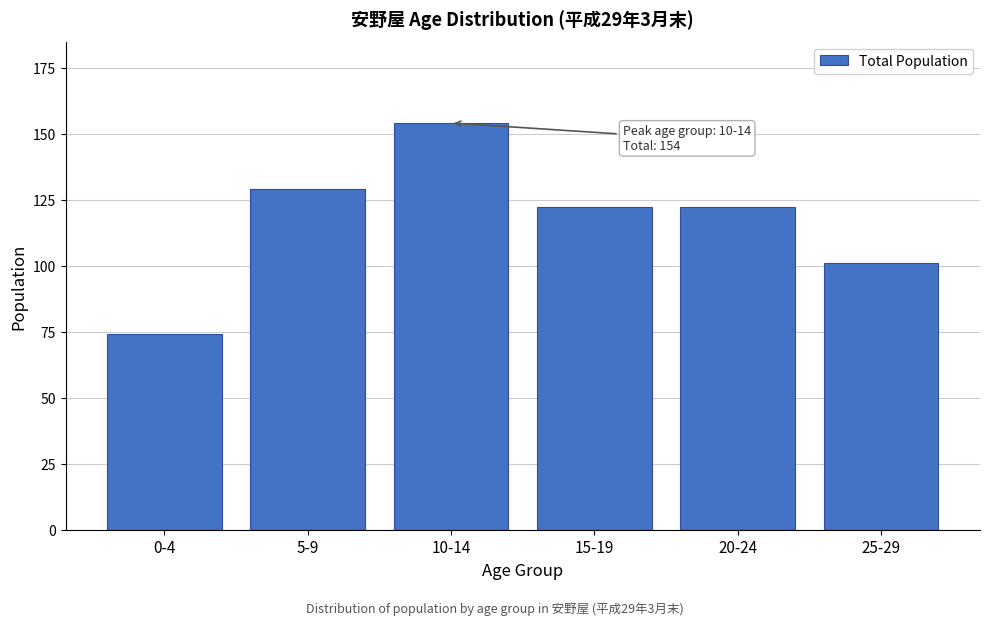

Reading left to right, list all the values displayed in this chart.

74	129	154	122	122	101